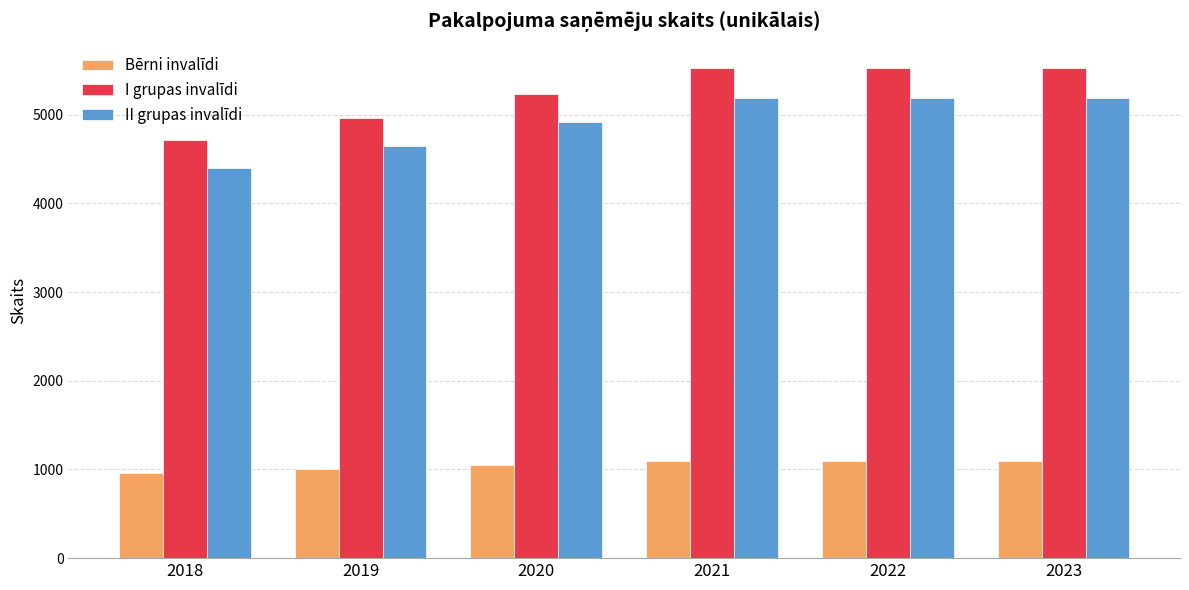

Reading left to right, list all the values displayed in this chart.

Bērni invalīdi: 958	1001	1046	1093	1093	1093
I grupas invalīdi: 4712	4969	5240	5526	5526	5526
II grupas invalīdi: 4403	4652	4915	5193	5193	5193